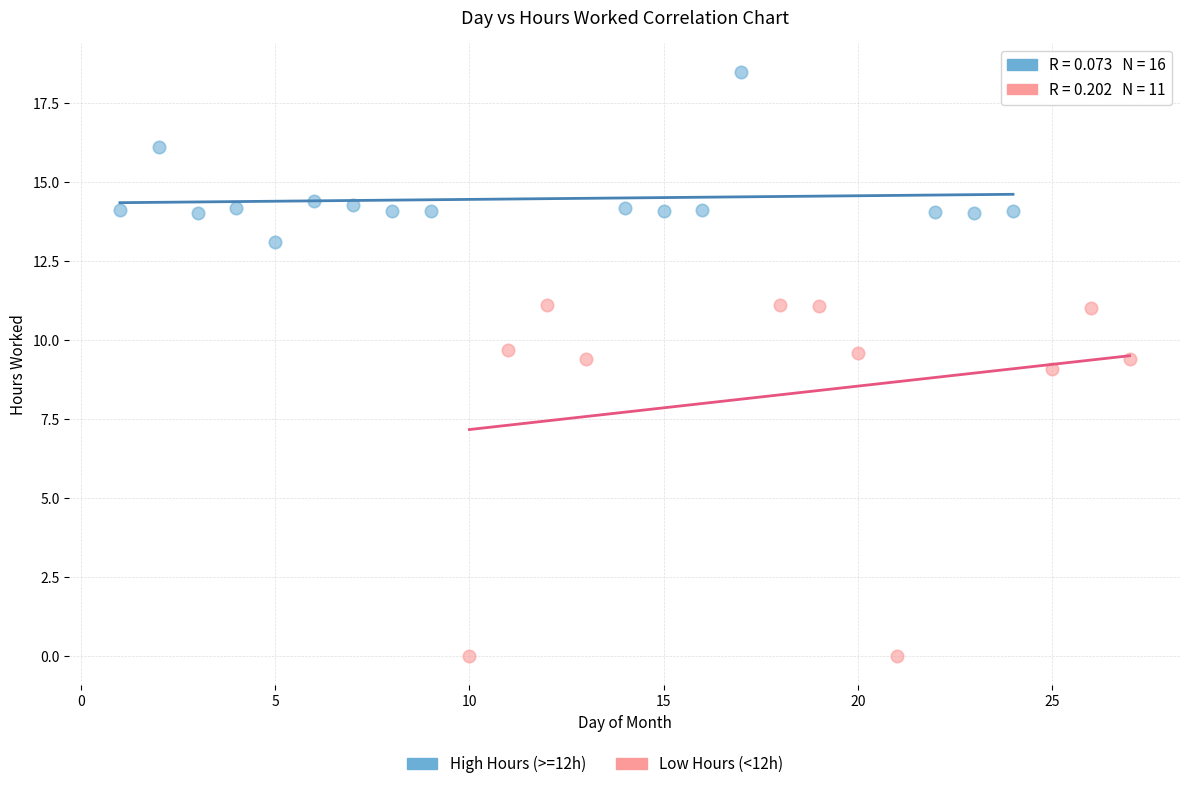

Which series contains the lowest Y value?

Low Hours (<12h)